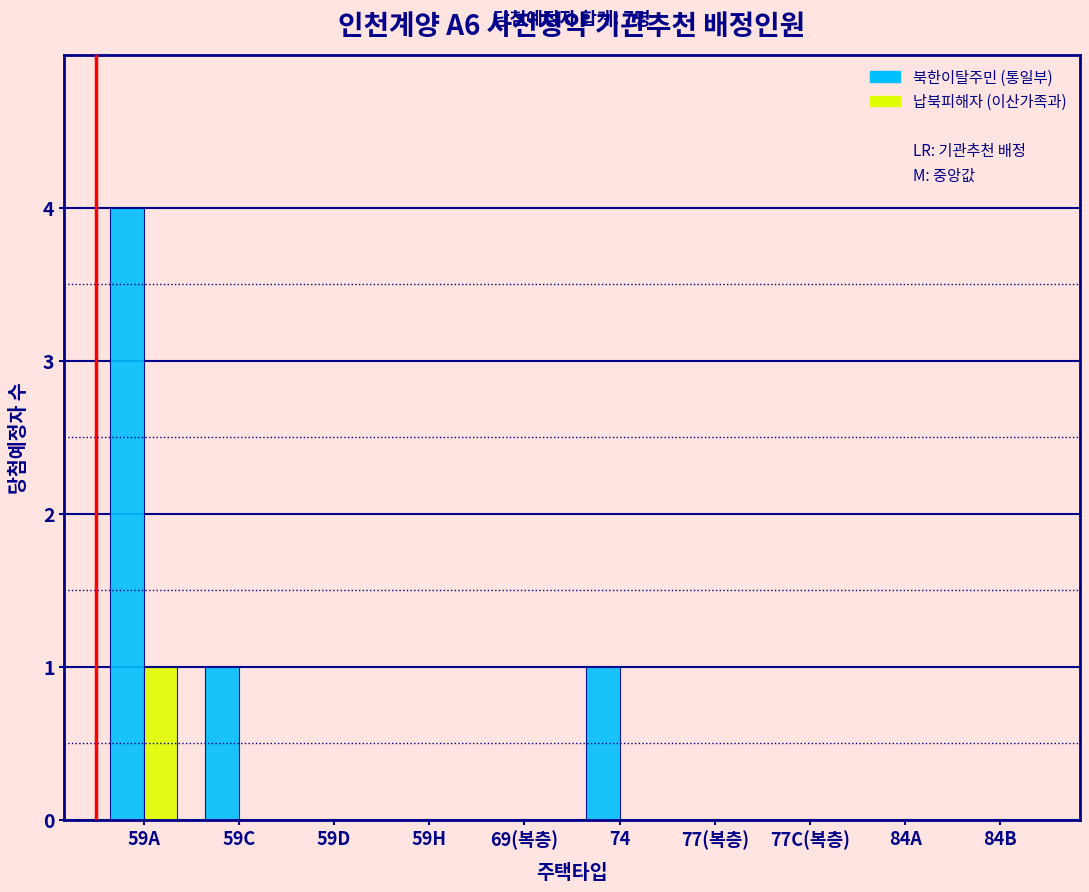

Reading right to left, extract all data points from this chart.

북한이탈주민 (통일부): 84B=0	84A=0	77C(복층)=0	77(복층)=0	74=1	69(복층)=0	59H=0	59D=0	59C=1	59A=4
납북피해자 (이산가족과): 84B=0	84A=0	77C(복층)=0	77(복층)=0	74=0	69(복층)=0	59H=0	59D=0	59C=0	59A=1